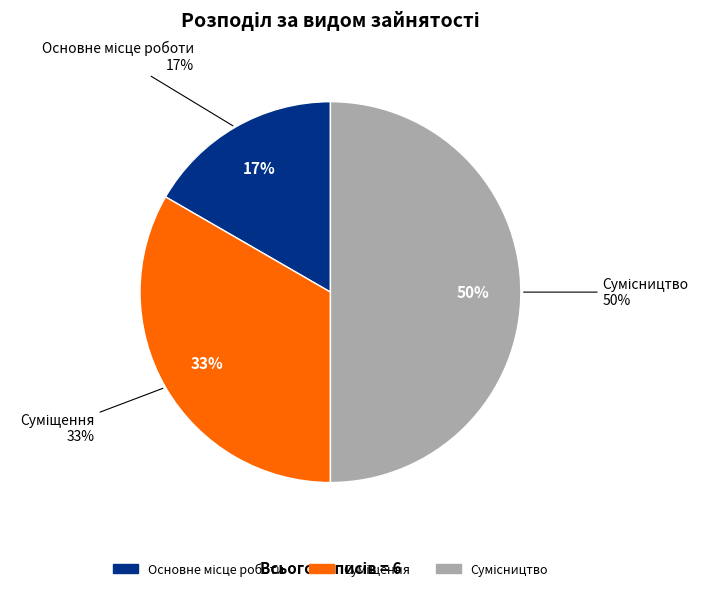

Is there any slice that represents more than half of the pie?

No